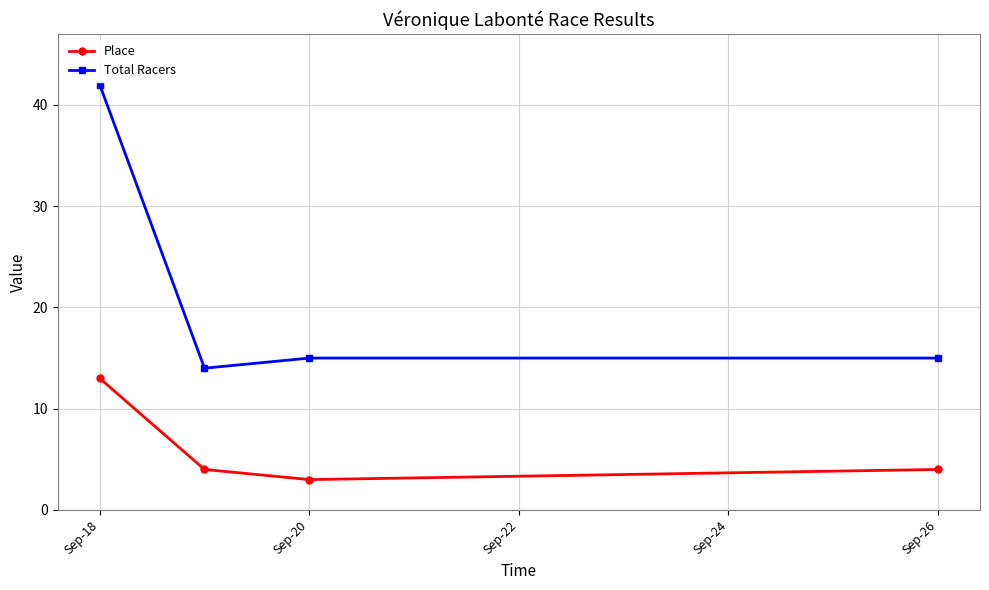

Rank the series by their average value, from lowest to highest.

Place, Total Racers